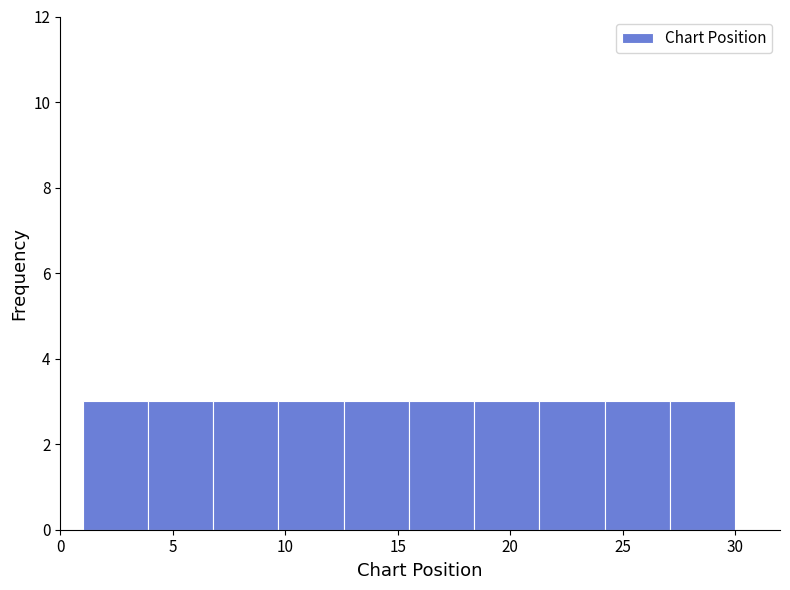

Reading left to right, transcribe this chart: for each bar, give the range it covers on the x-axis and its height. Neither the bar edges nor the heights are printed on the chart, so give them approximately, as read against the axes.

1.0 to 3.9: 3
3.9 to 6.8: 3
6.8 to 9.7: 3
9.7 to 12.6: 3
12.6 to 15.5: 3
15.5 to 18.4: 3
18.4 to 21.3: 3
21.3 to 24.2: 3
24.2 to 27.1: 3
27.1 to 30.0: 3